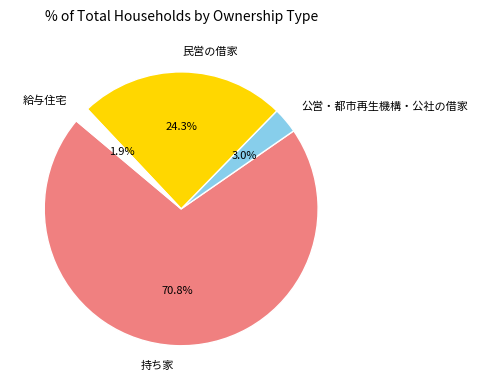

How much of the chart is everything except 公営・都市再生機構・公社の借家?

97.0%